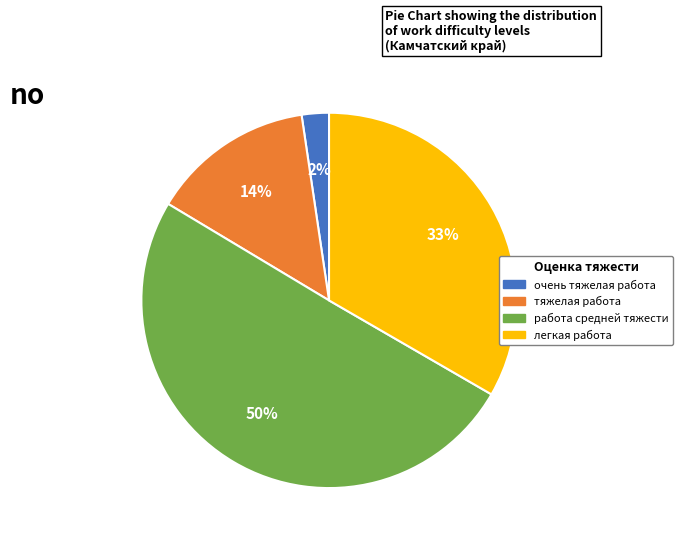

Count the number of slices in the pie.

4